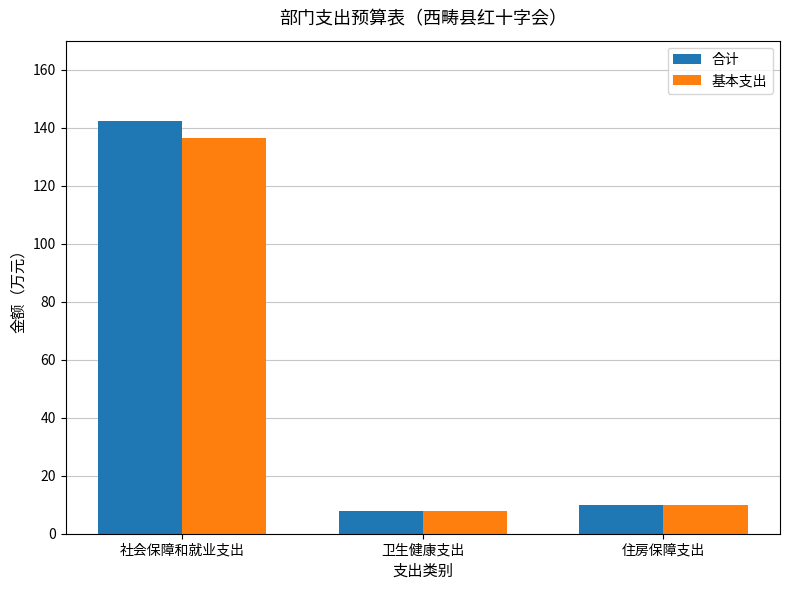

List the labels in order of 基本支出 value, smallest first.

卫生健康支出, 住房保障支出, 社会保障和就业支出